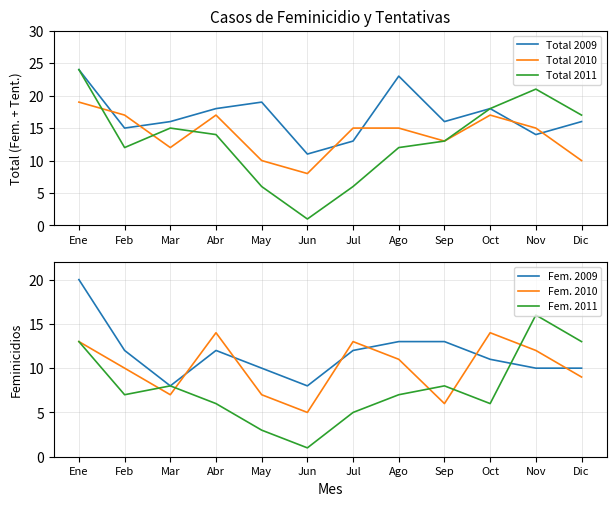

Between Sep and Oct, which series saw the biggest shift?

Fem. 2010